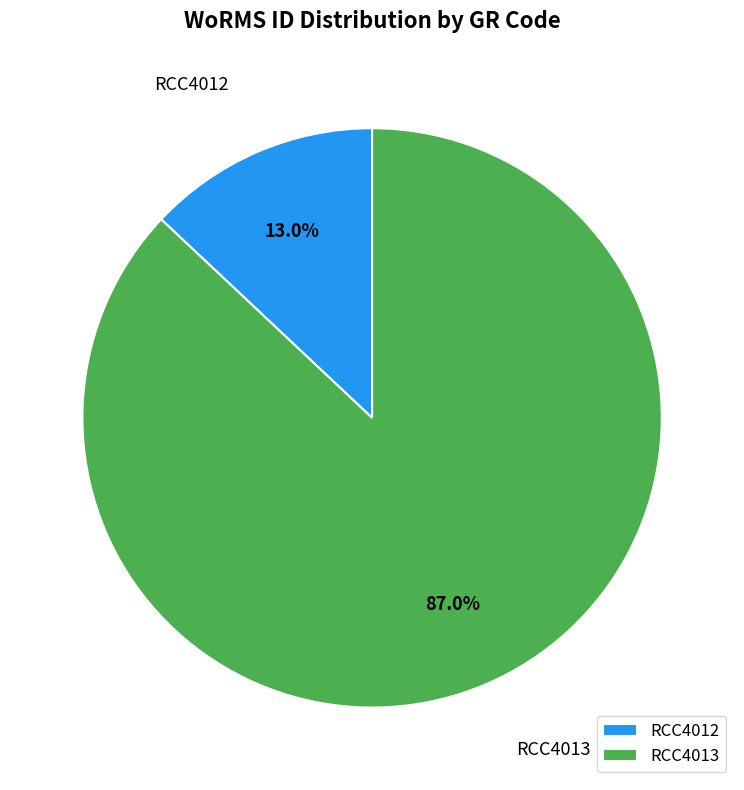

What is the largest slice in the pie chart?

RCC4013